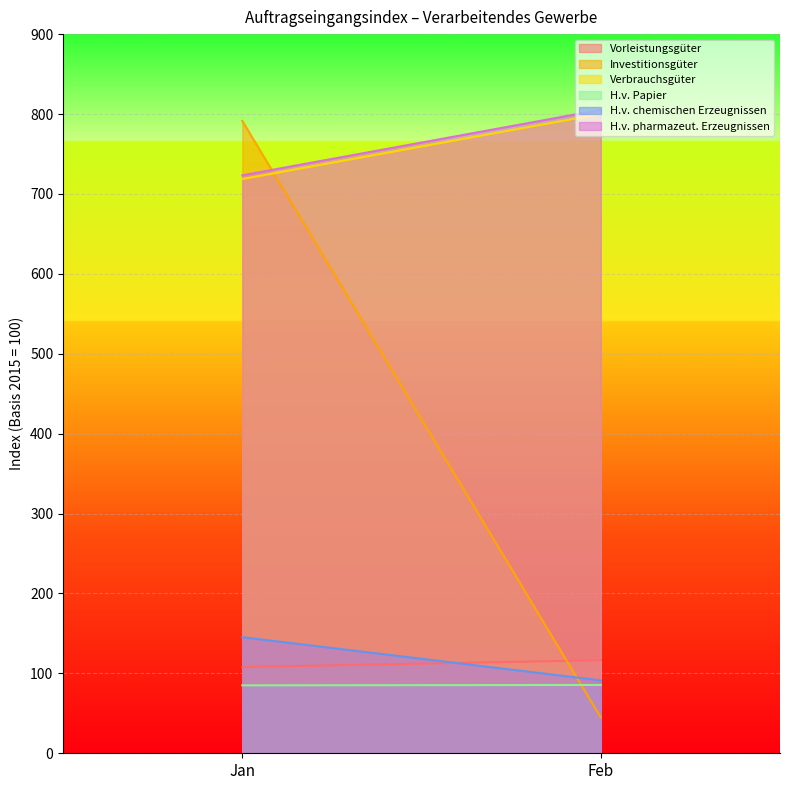

Which series changed the most between Jan and Feb?

Investitionsgüter